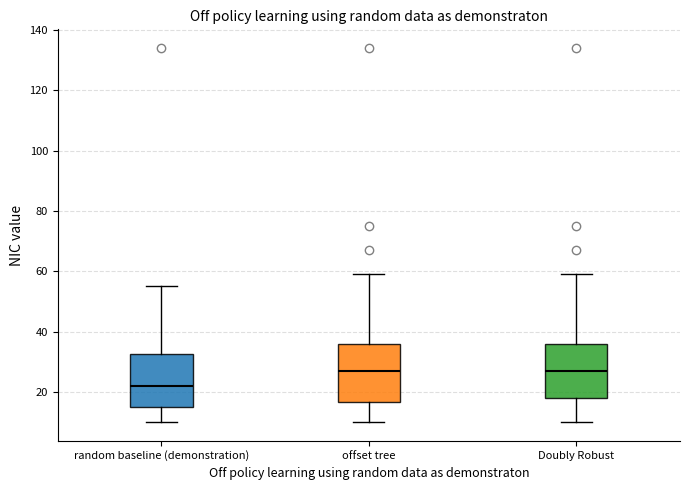

Which box has the lowest median line?

random baseline (demonstration)